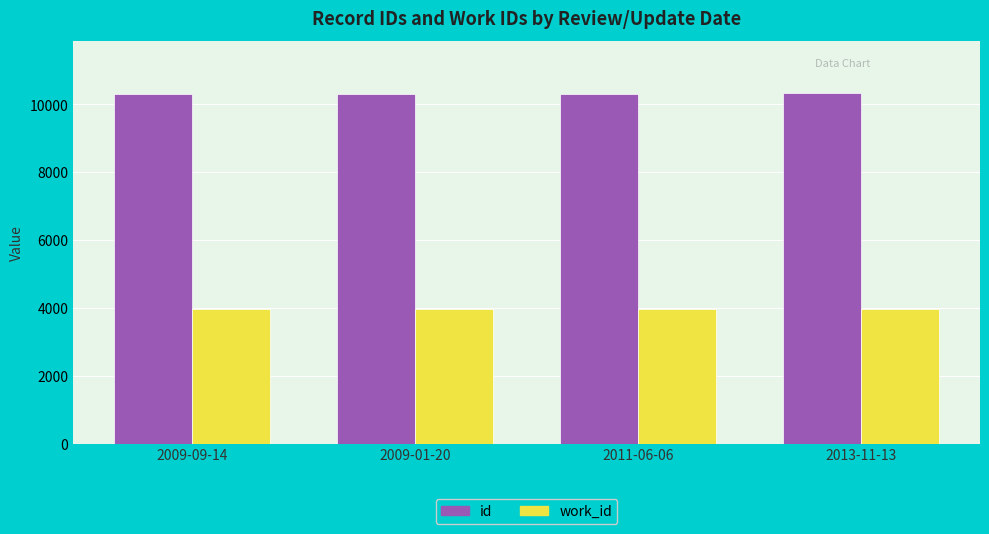

What is the sum of the work_id values at 2009-01-20 and 2009-09-14?

7936